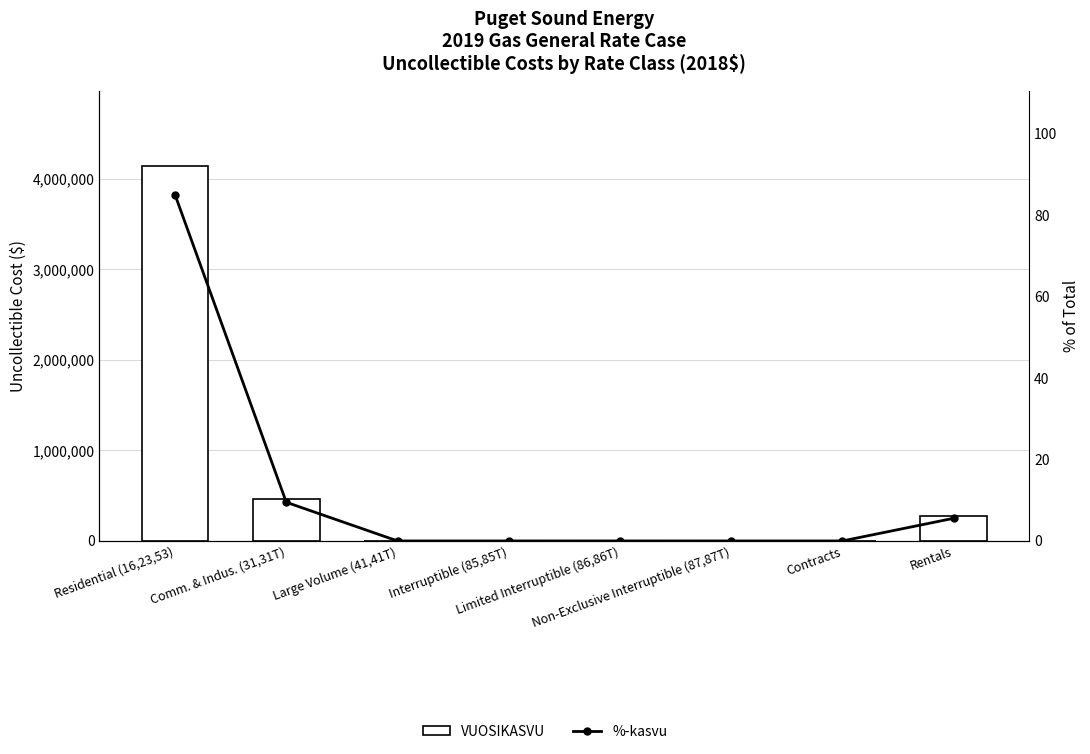

At which label does VUOSIKASVU first exceed 166?

Residential (16,23,53)